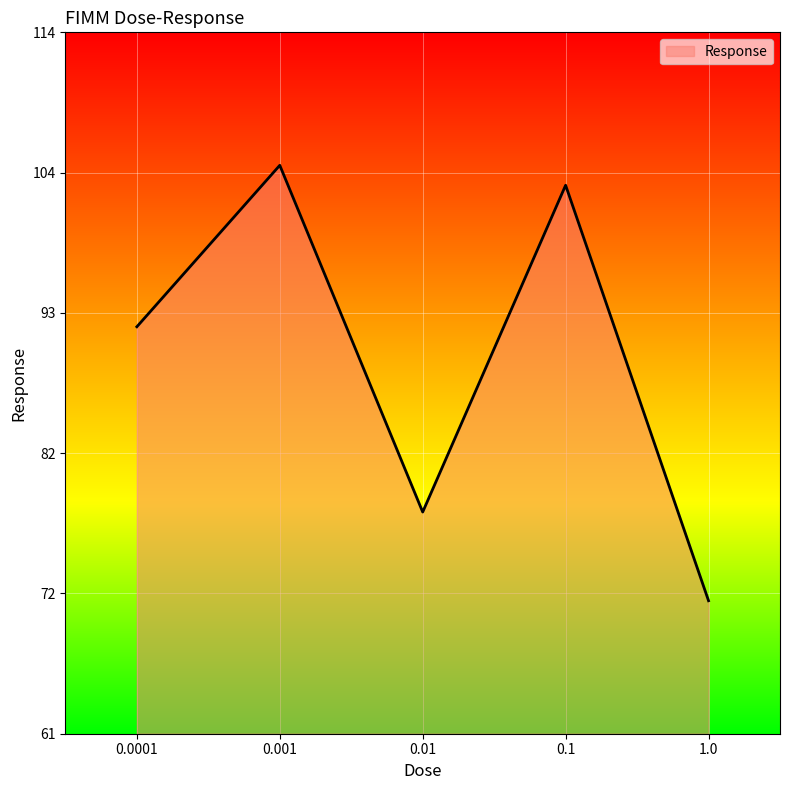

Between 0.001 and 0.0001, which is larger?

0.001